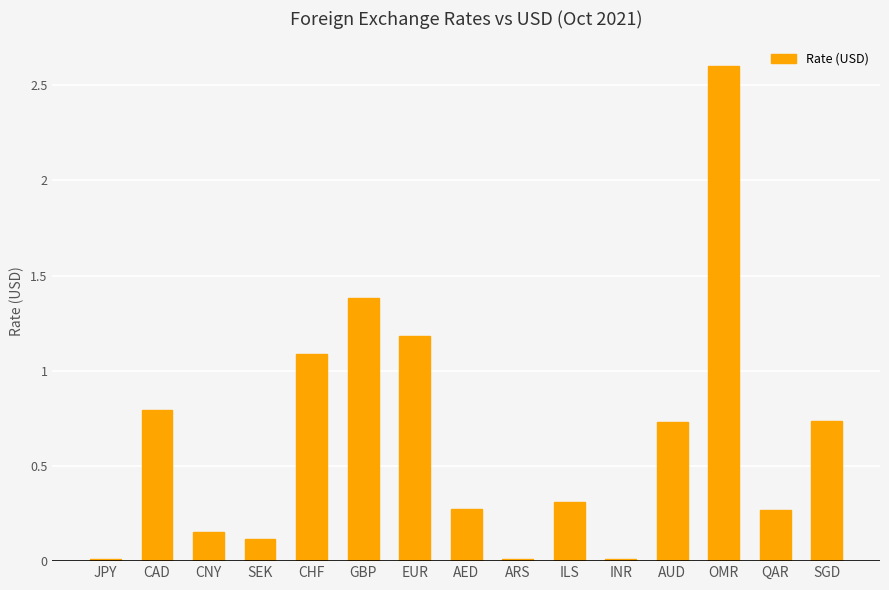

Where is the data nearest to the value 1?

CHF